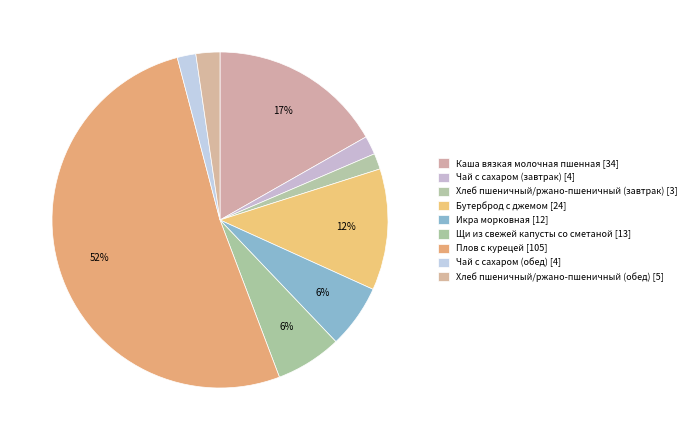

How many slices are in this pie chart?

9